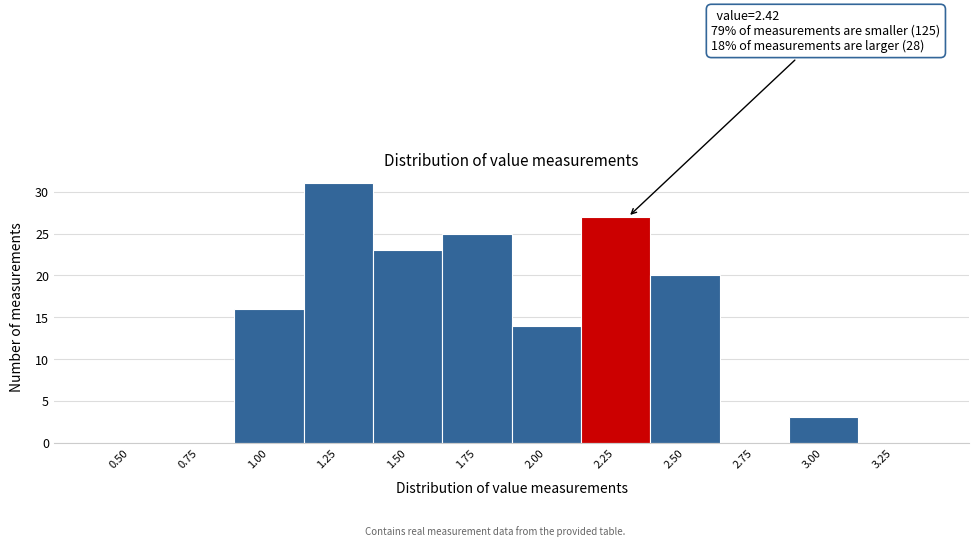

Reading left to right, transcribe all the data shown in this chart.

0.50=0	0.75=0	1.00=16	1.25=31	1.50=23	1.75=25	2.00=14	2.25=27	2.50=20	2.75=0	3.00=3	3.25=0